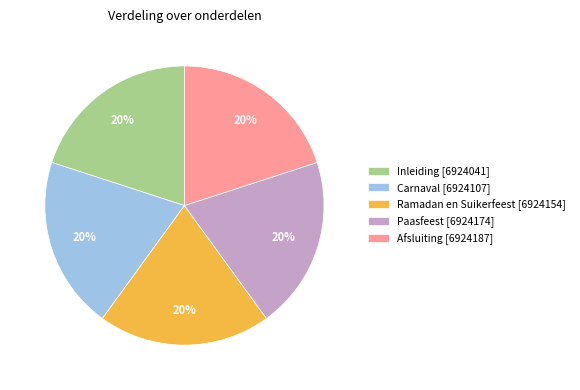

To the nearest percent, what is the average slice percentage?

20%